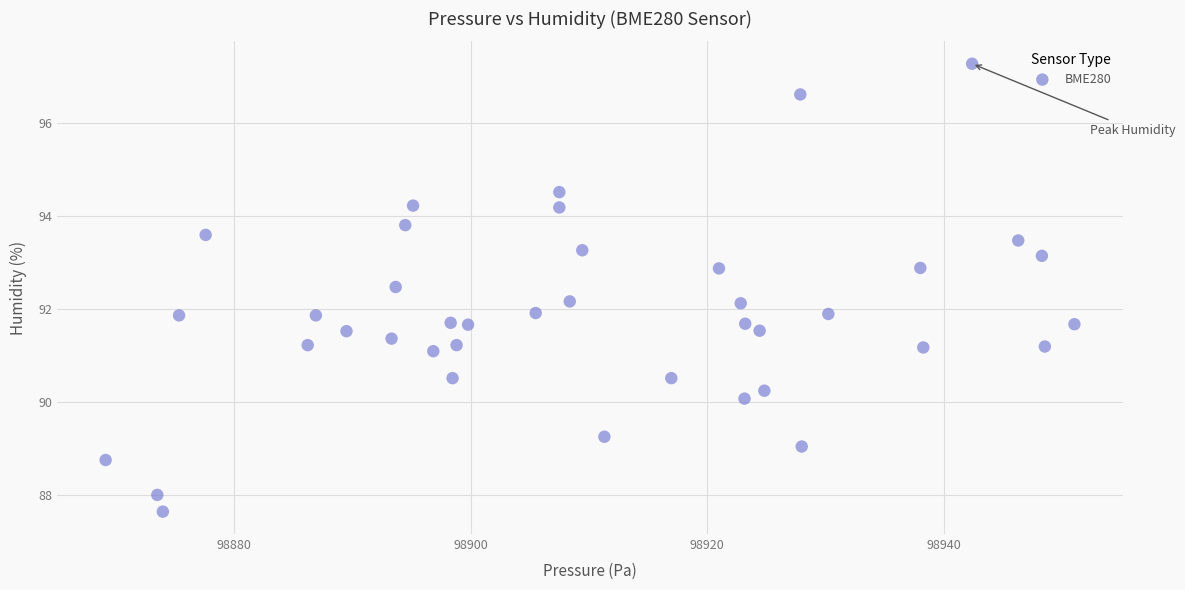

What is the range of Y values (max minus min)?

9.6